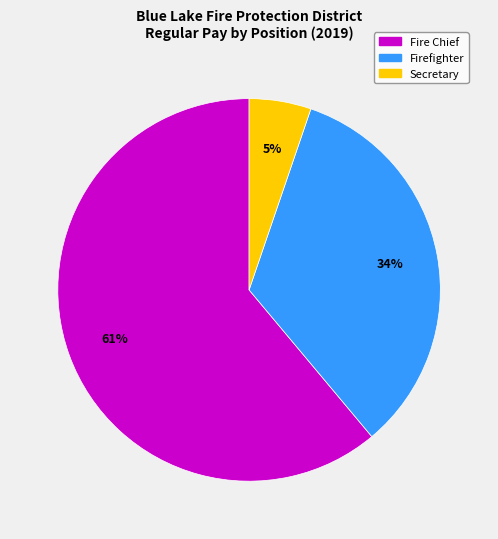

Is there any slice that represents more than half of the pie?

Yes